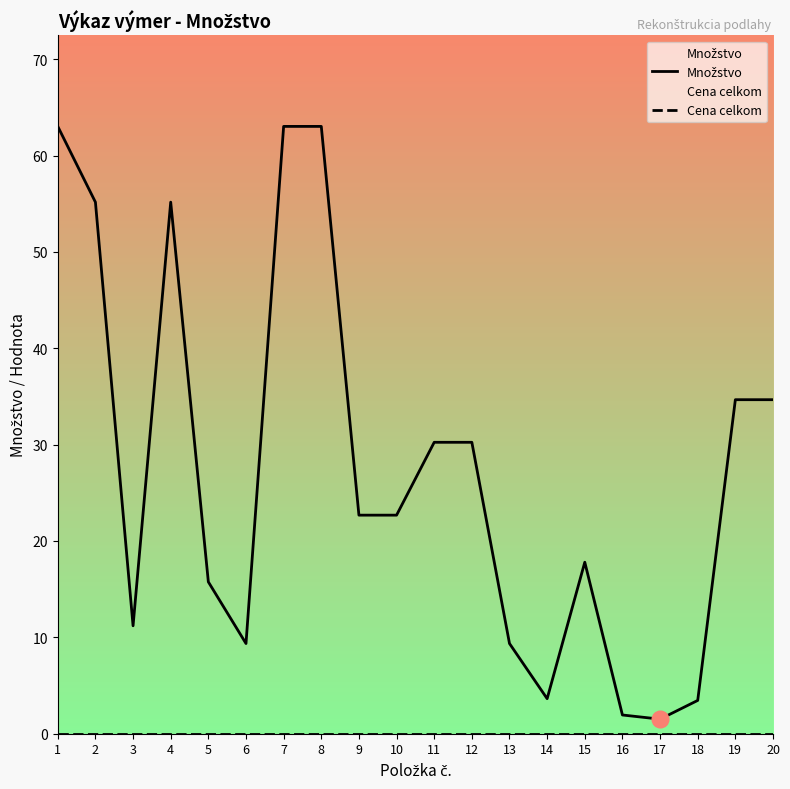

True or false: Cena celkom and Množstvo cross at least once.

False